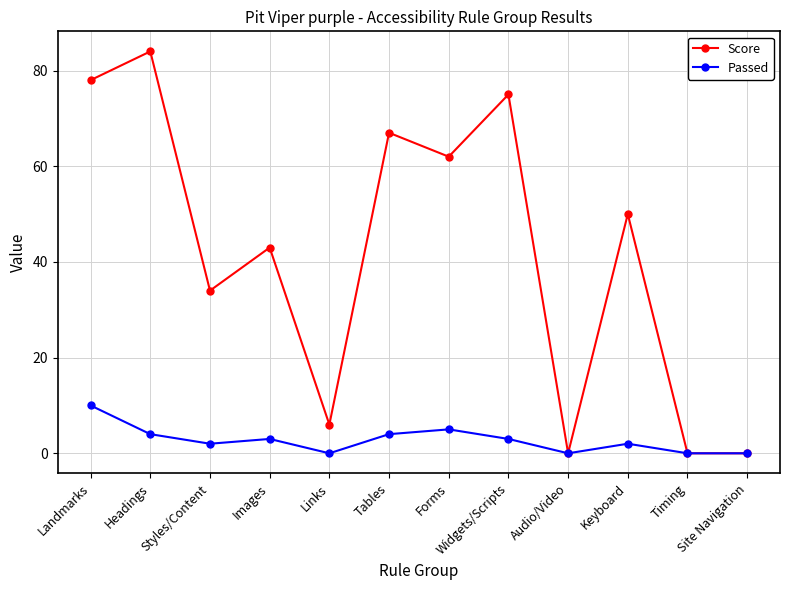

What is the maximum value shown in the chart?

84